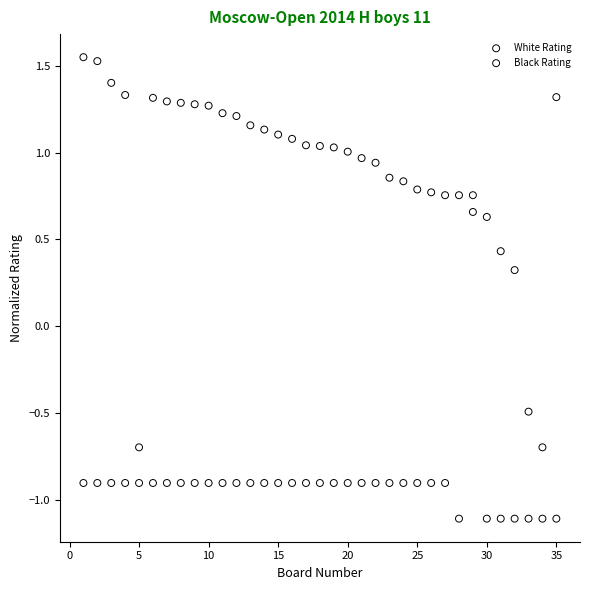

What is the X range (max minus min) for the scatter plot?

34.0